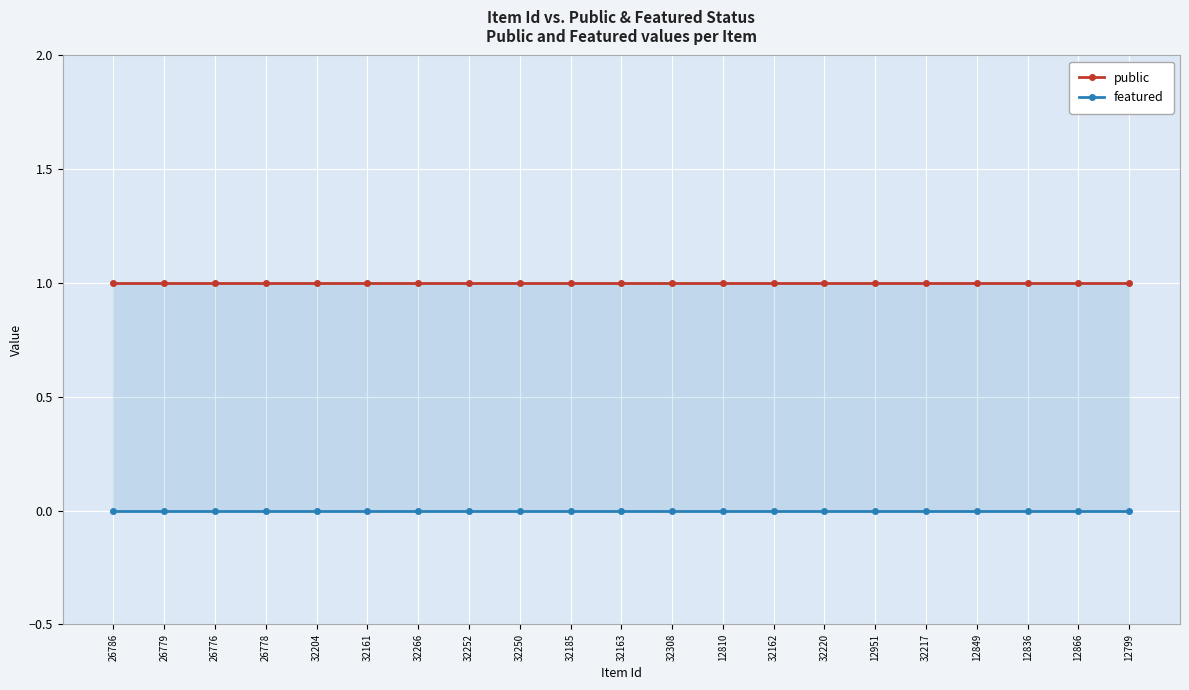

What position from the right is 12810?

9